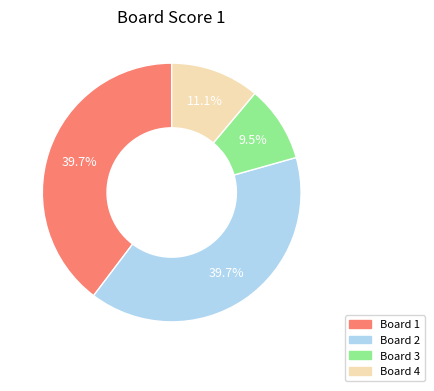

Does any single category account for the majority?

No